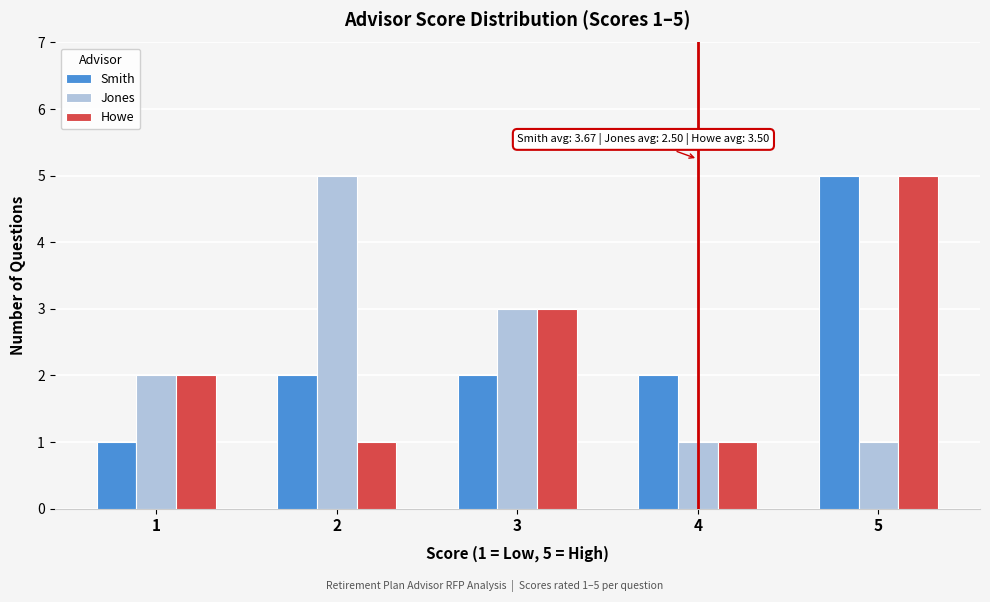

In the Jones series, which range on the x-axis has the tallest bar?

1.5 to 2.5